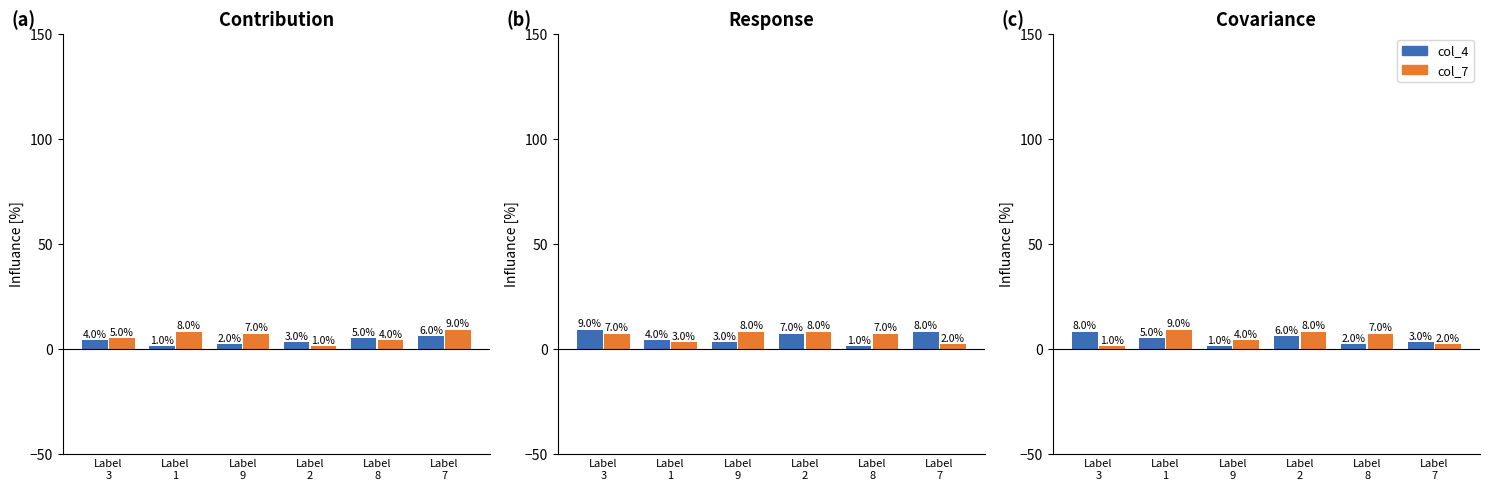

Which series has the widest spread of values?

col_3